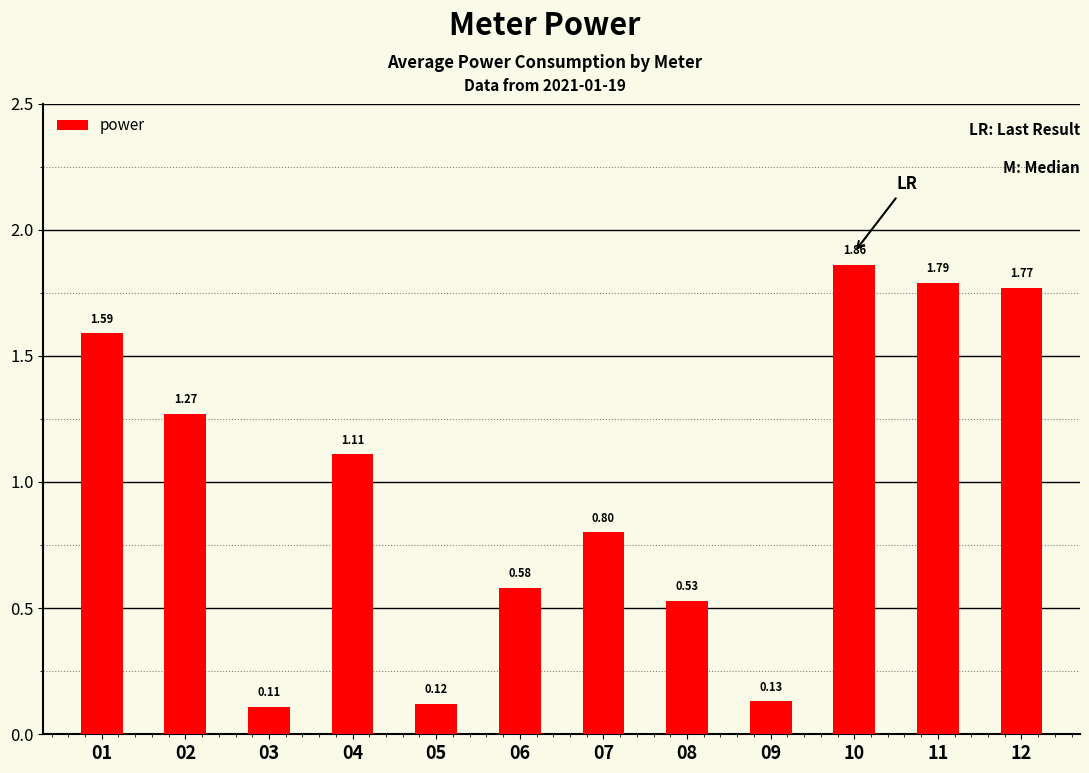

What is the sum of the values at 02 and 09?

1.4